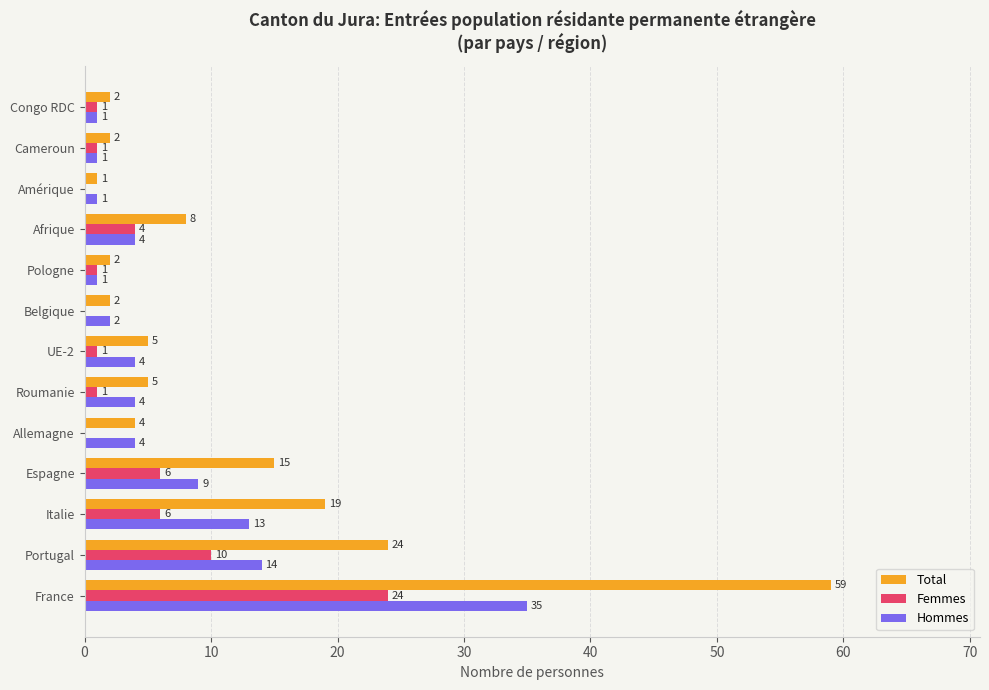

Which series changed the most between France and Afrique?

Total